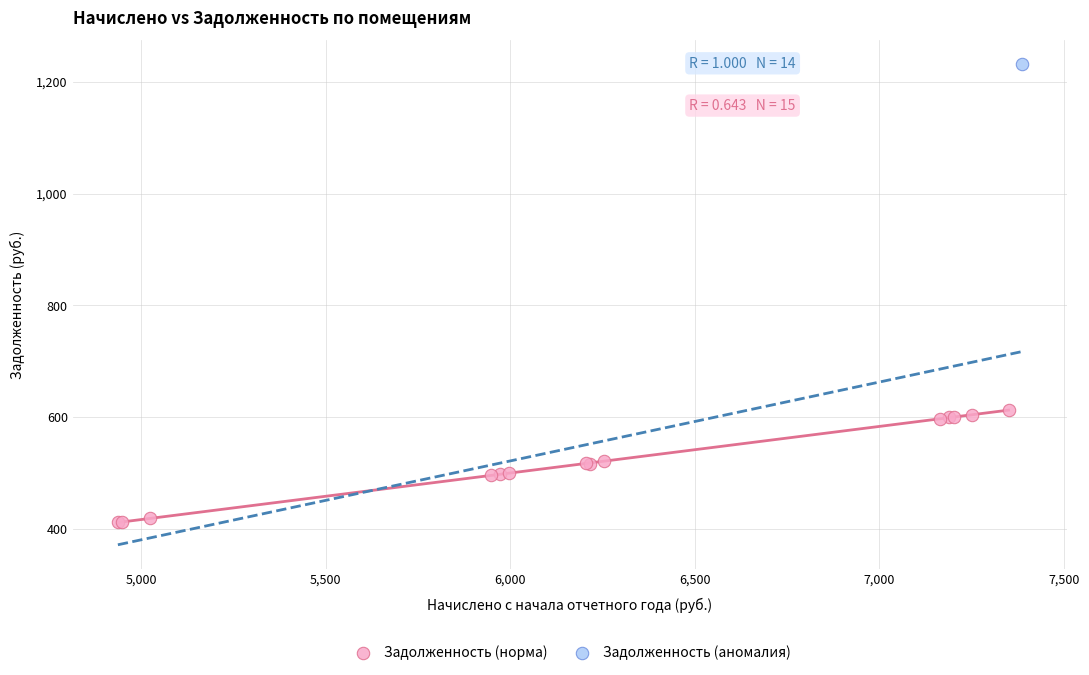

What are all the series names shown in the legend?

Задолженность (норма), Задолженность (аномалия)